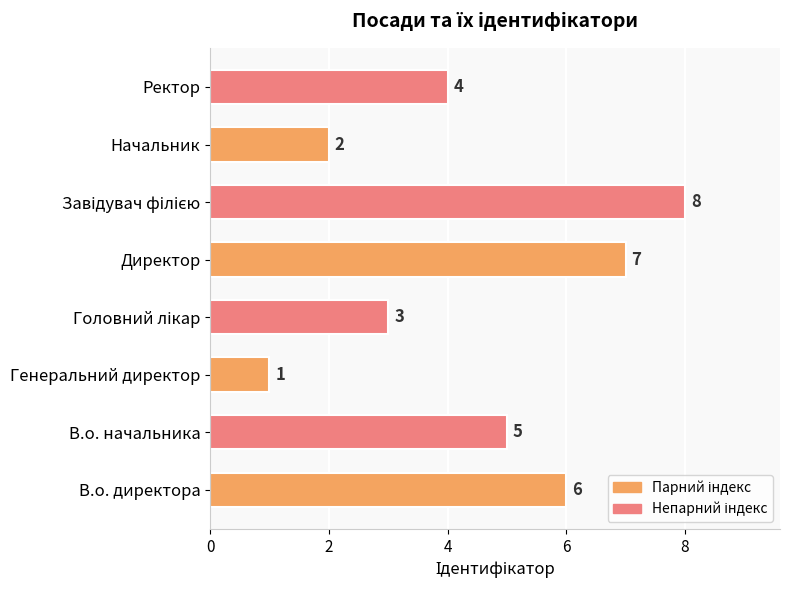

The chart shows a value of 7 at Директор. True or false?

True